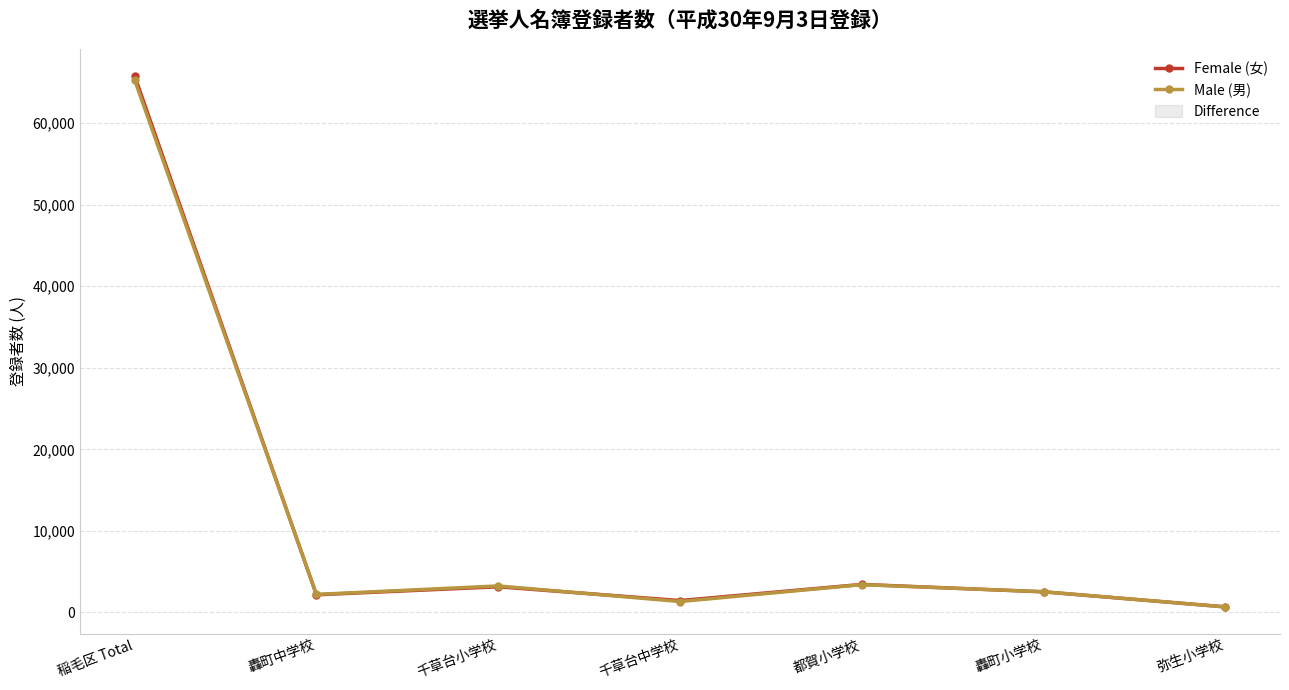

How many distinct data groups are displayed?

2